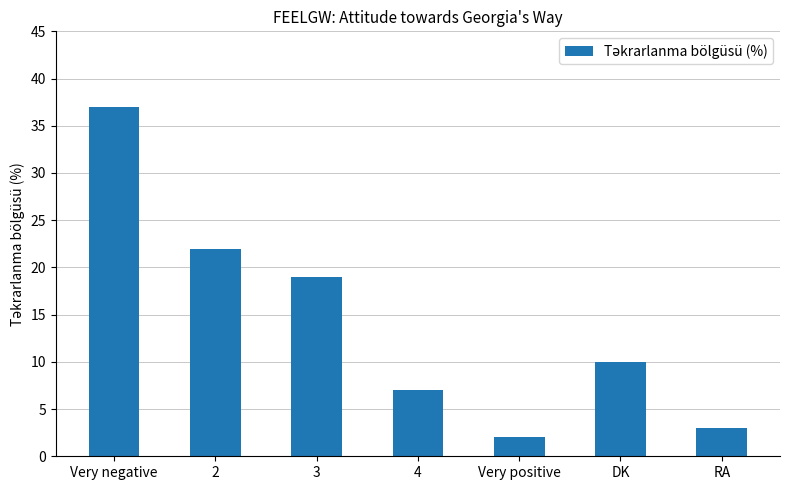

Reading left to right, list all the values displayed in this chart.

Very negative=37	2=22	3=19	4=7	Very positive=2	DK=10	RA=3